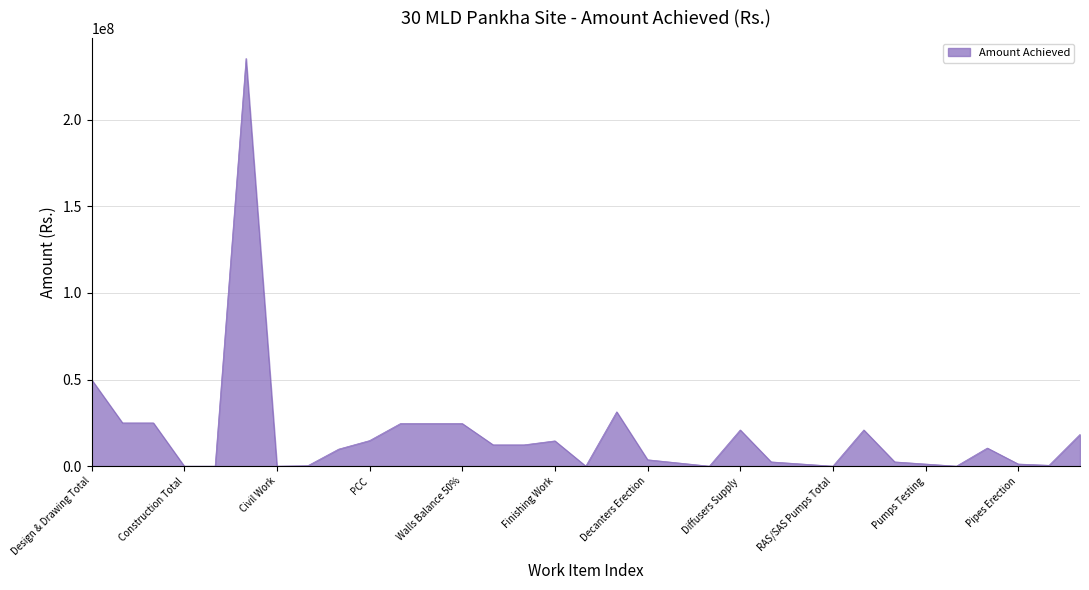

What is the difference between the maximum and minimum values?

235435695.4